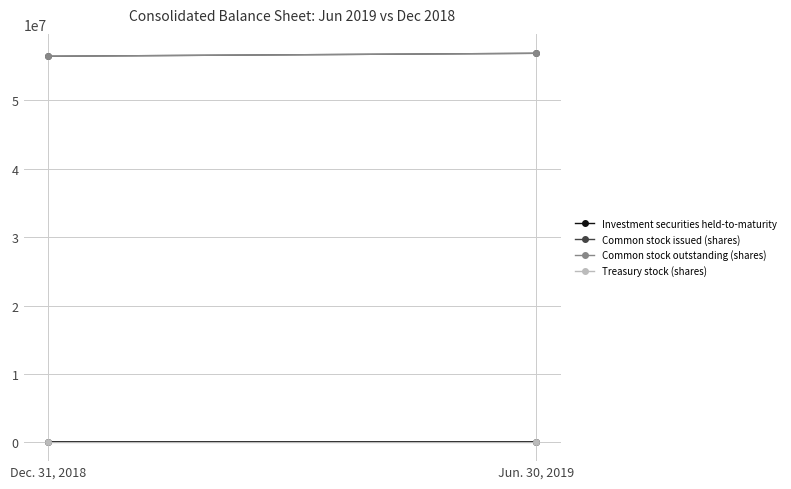

Reading right to left, extract all data points from this chart.

Investment securities held-to-maturity: Jun. 30, 2019=83362	Dec. 31, 2018=83391
Common stock issued (shares): Jun. 30, 2019=56874956	Dec. 31, 2018=56446088
Common stock outstanding (shares): Jun. 30, 2019=56874956	Dec. 31, 2018=56446088
Treasury stock (shares): Jun. 30, 2019=100000	Dec. 31, 2018=100000